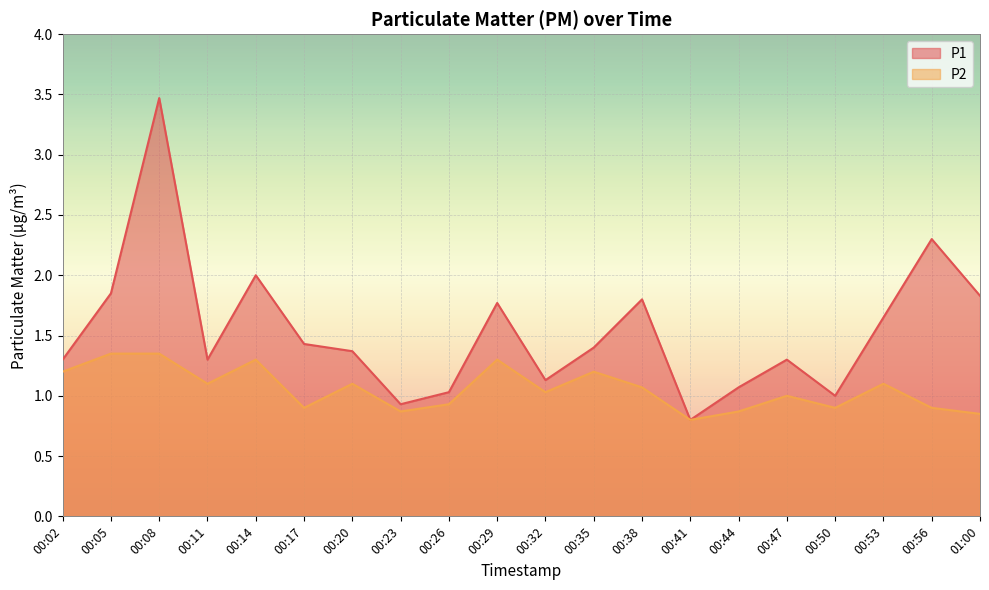

What is the average value of the P2 series?

1.1